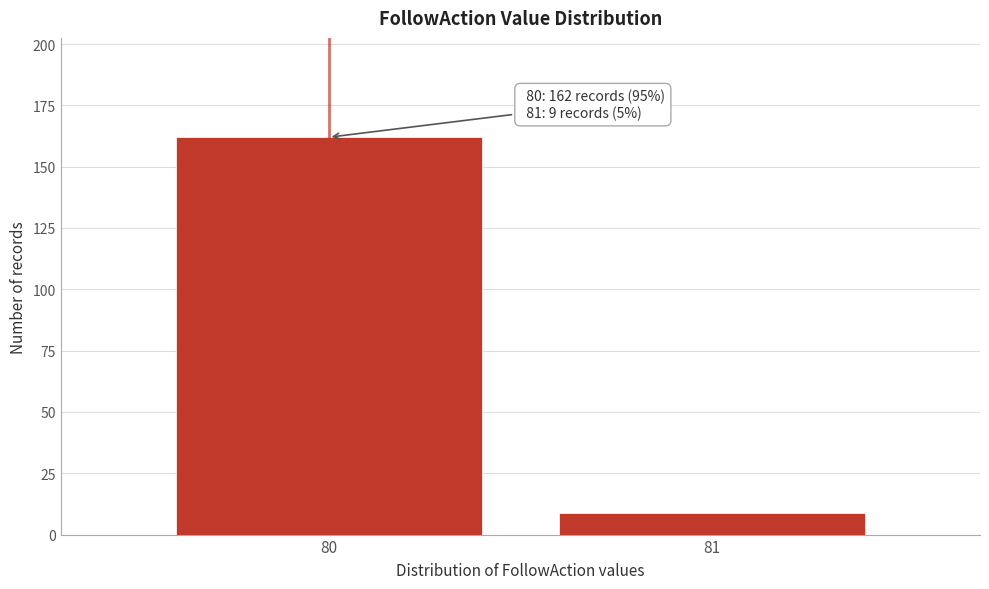

Reading left to right, extract all data points from this chart.

80=162	81=9